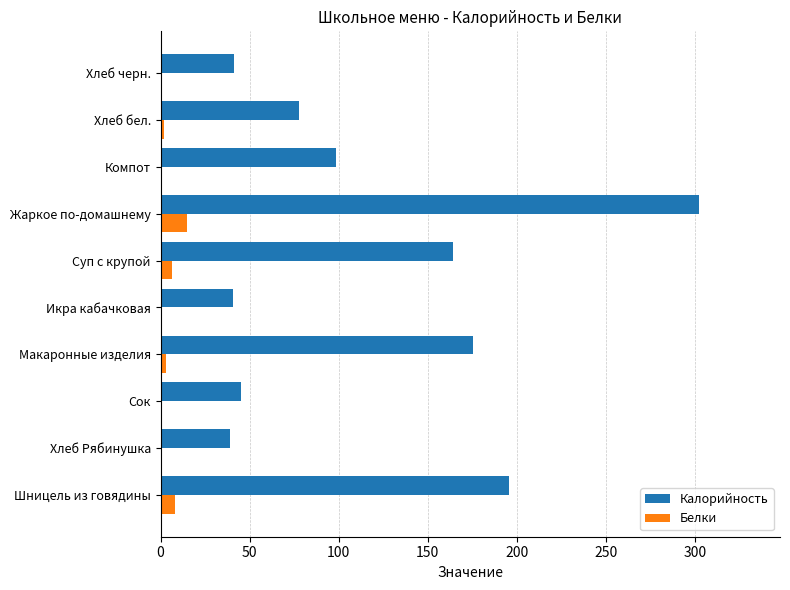

What is the greatest value displayed?

302.5